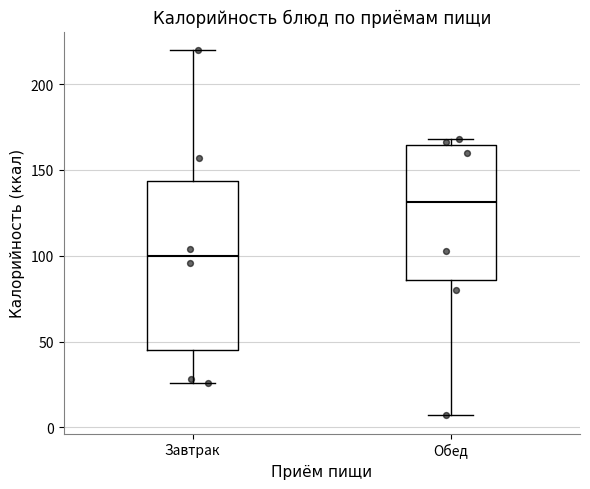

Reading left to right, transcribe this box plot: for each box, give where its median line is, the range the box spans, and where its two whiskers end, as read against the y-axis. The values are not printed on the chart, so give them approximately, as read against the axis.

Завтрак: median 100, box 45 to 145, whiskers 25 to 220
Обед: median 130, box 85 to 165, whiskers 5 to 170